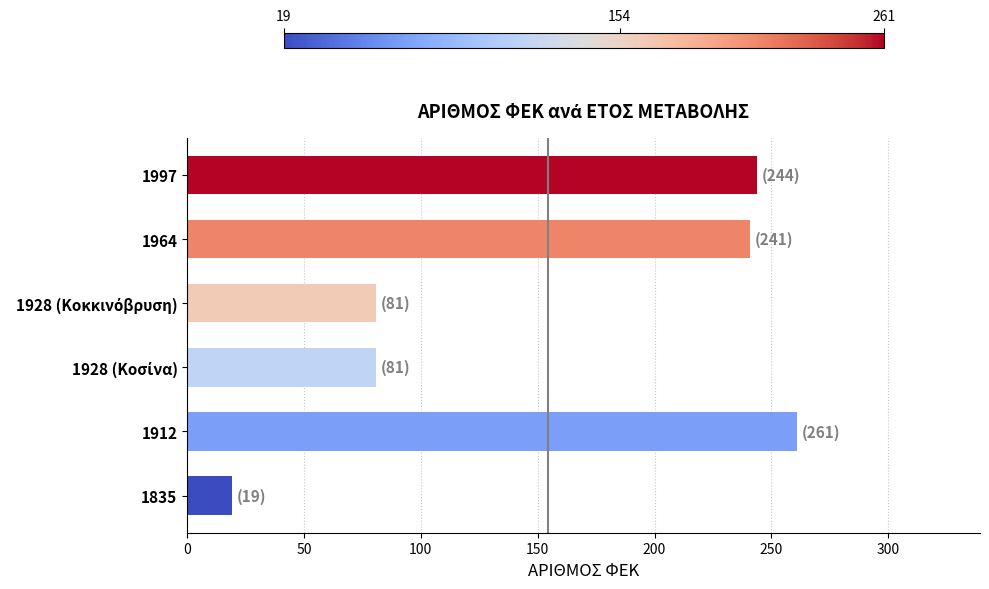

How many data points does each series have?

6